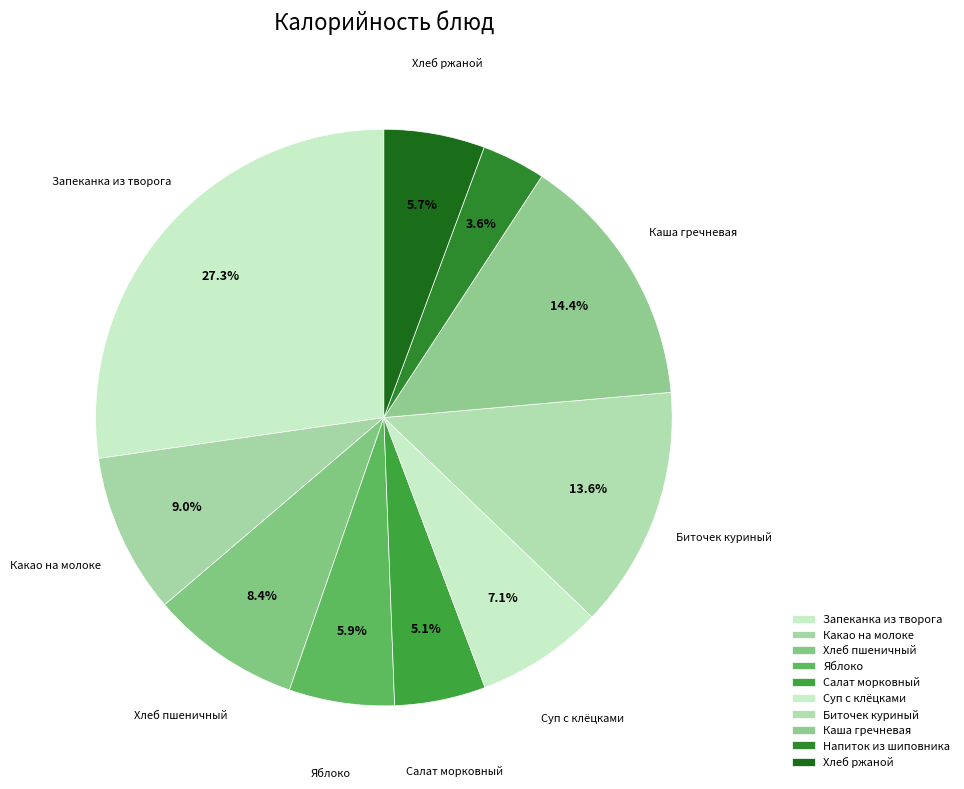

Does Хлеб ржаной represent more than half of the total?

No